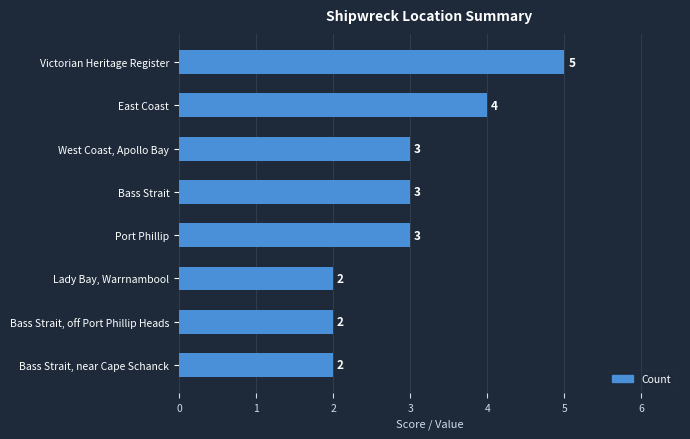

Count the number of data series in this chart.

1